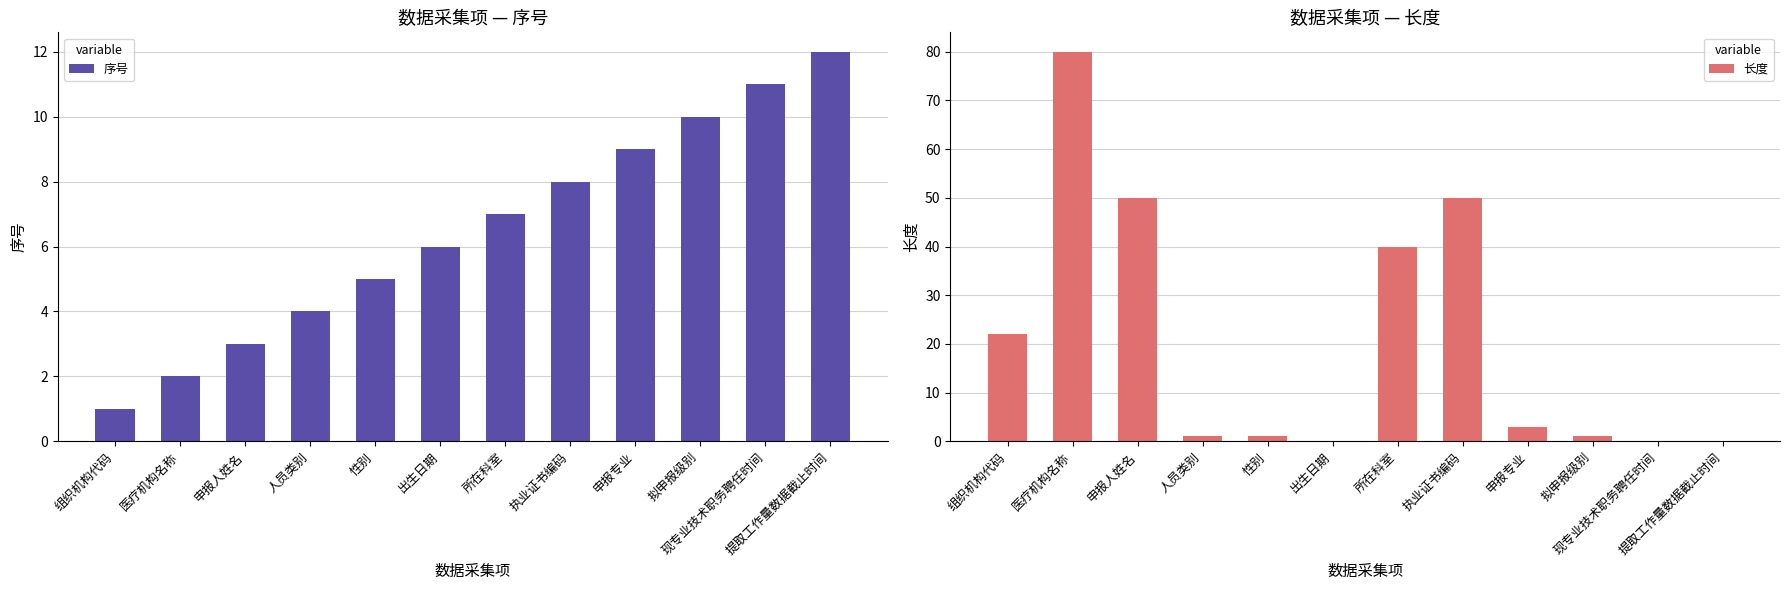

The 长度 series shows 40 at 所在科室. True or false?

True